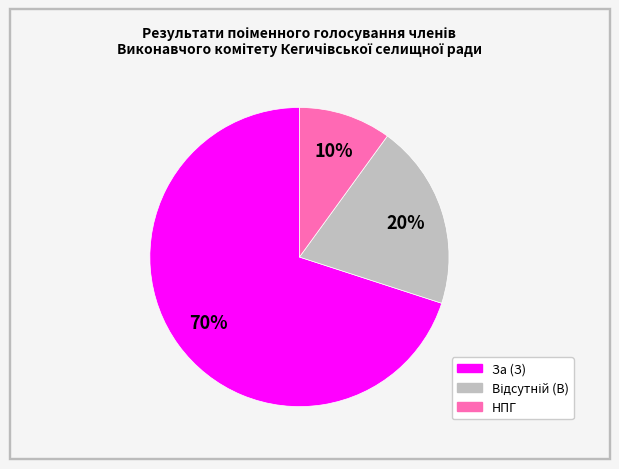

What percentage is the НПГ slice, to the nearest percent?

10%